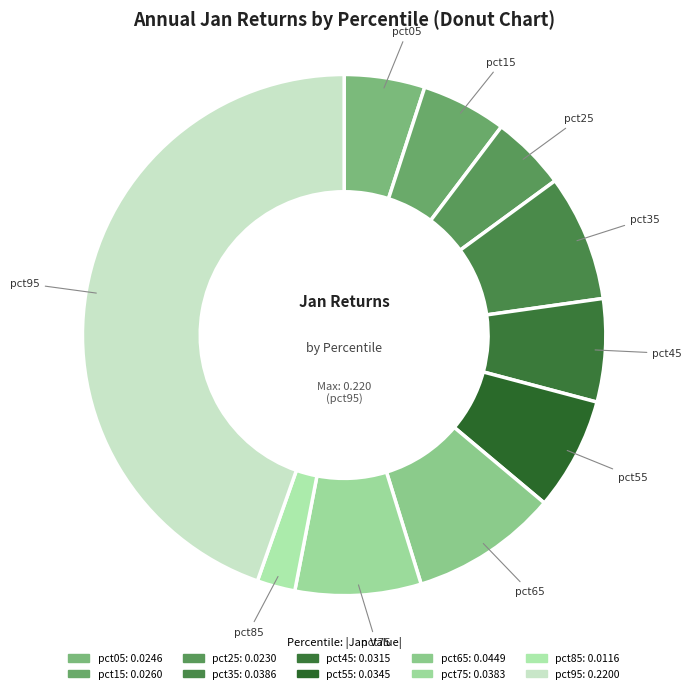

The pct55 slice represents 7% of the pie. True or false?

True